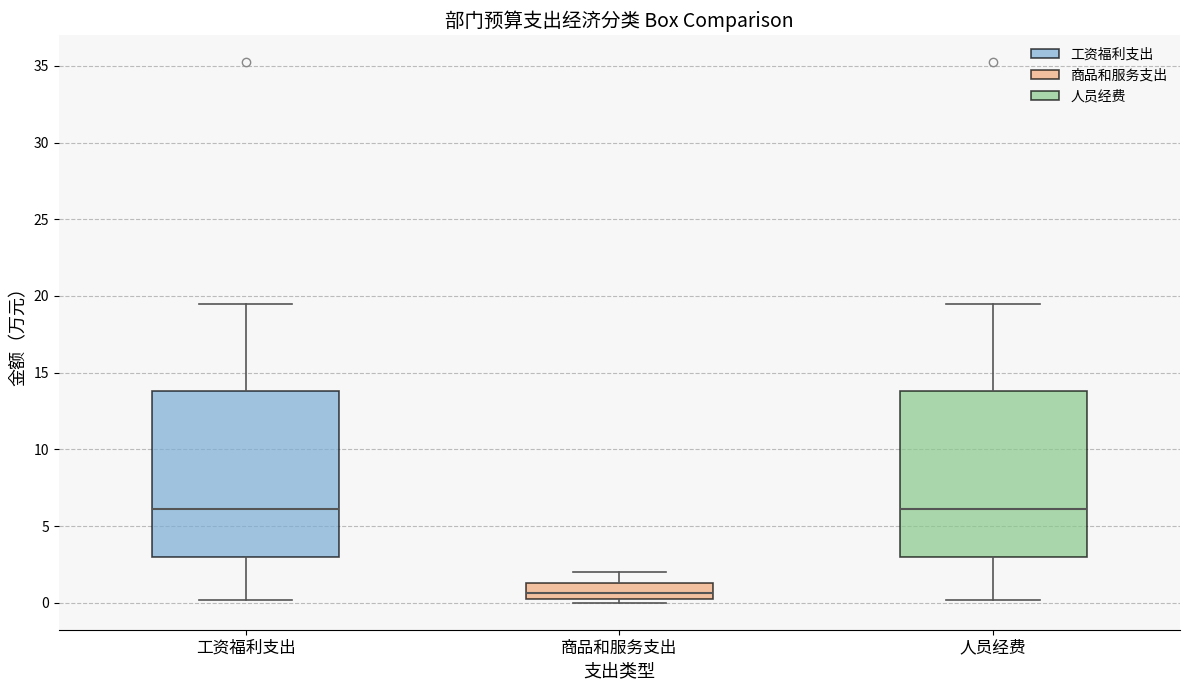

Reading left to right, read every box against the y-axis: the position of its median line, the range the box covers, and the ends of its whiskers. The values are not printed on the chart, so give them approximately, as read against the axis.

工资福利支出: median 6.0, box 3.0 to 14.0, whiskers 0.0 to 19.5
商品和服务支出: median 0.5, box 0.0 to 1.5, whiskers 0.0 (just below the box's lower edge) to 2.0
人员经费: median 6.0, box 3.0 to 14.0, whiskers 0.0 to 19.5